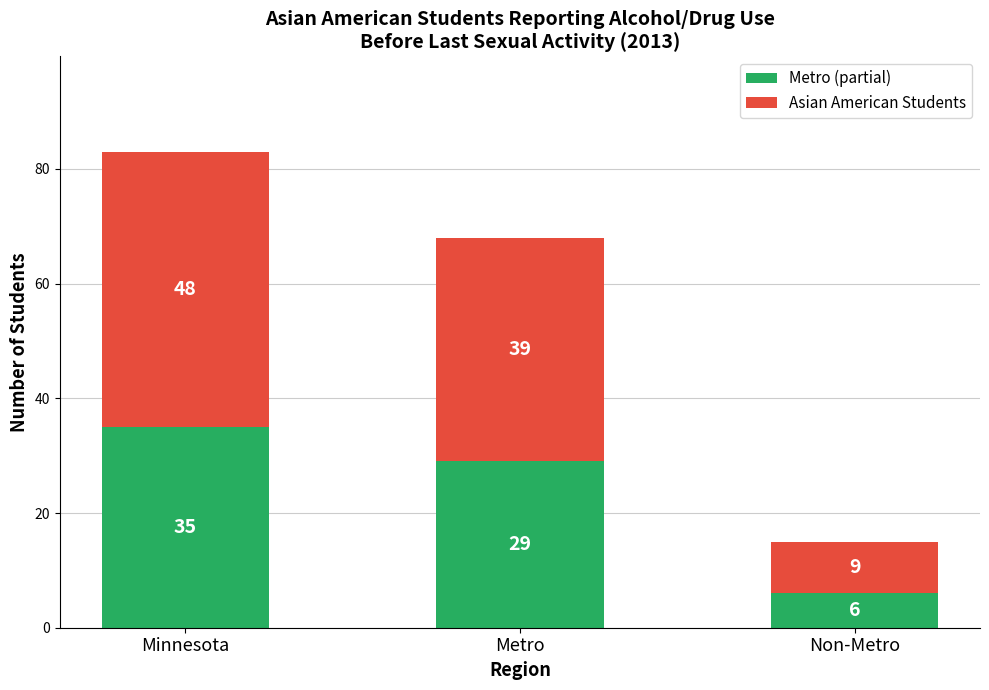

Reading left to right, list the values for the Metro (partial) series.

35	29	6